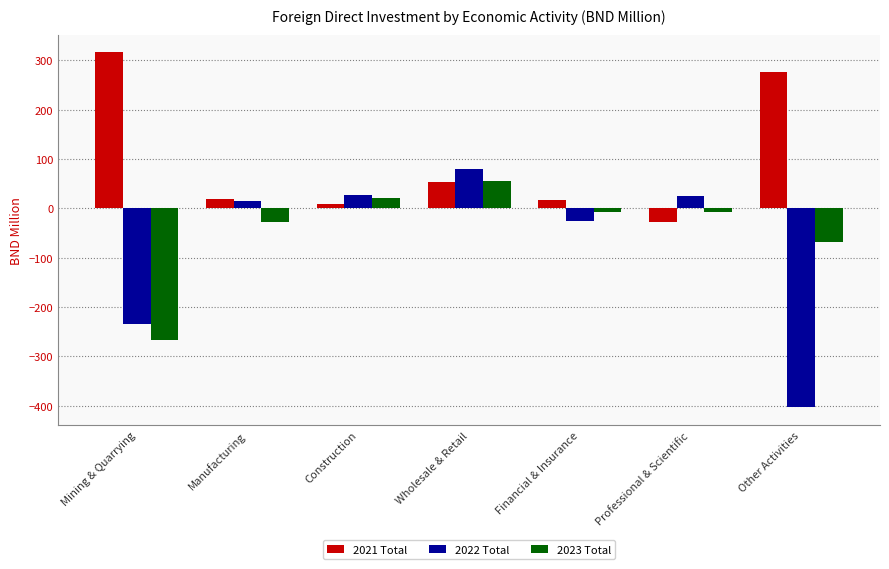

How many negative values does the 2023 Total series have?

5